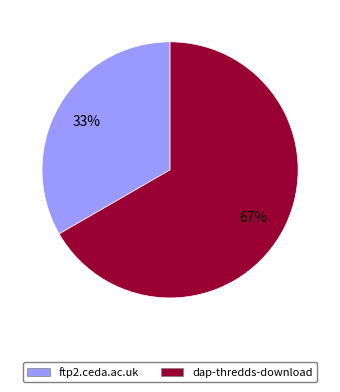

Combined, do dap-thredds-download and ftp2.ceda.ac.uk account for over 50%?

Yes